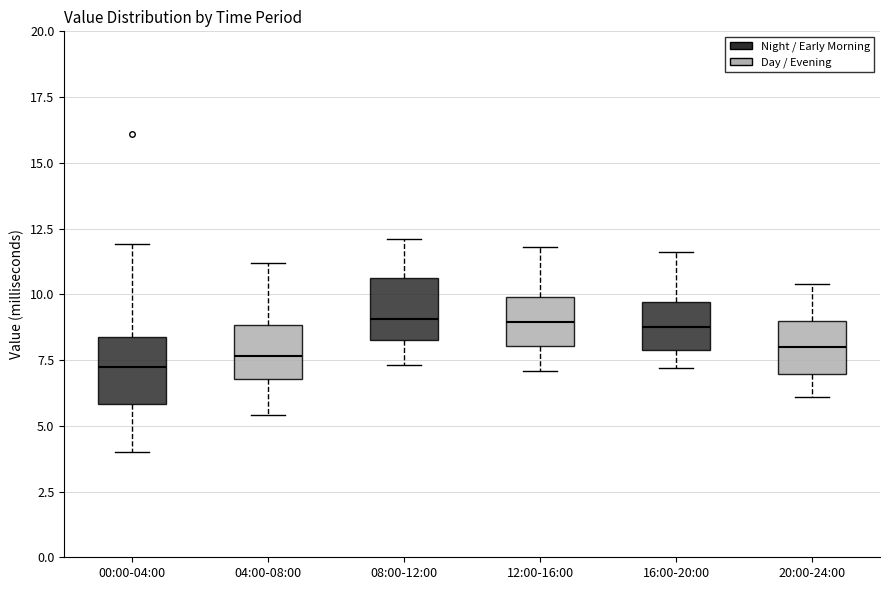

Where does the upper whisker of the box for 12:00-16:00 end on the y-axis? The values are not printed on the chart, so give them approximately, as read against the axis.

12.0